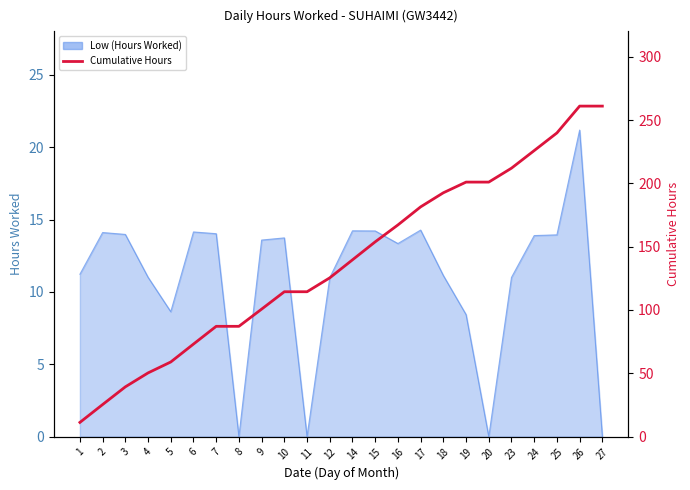

How many lines are shown in the chart?

1